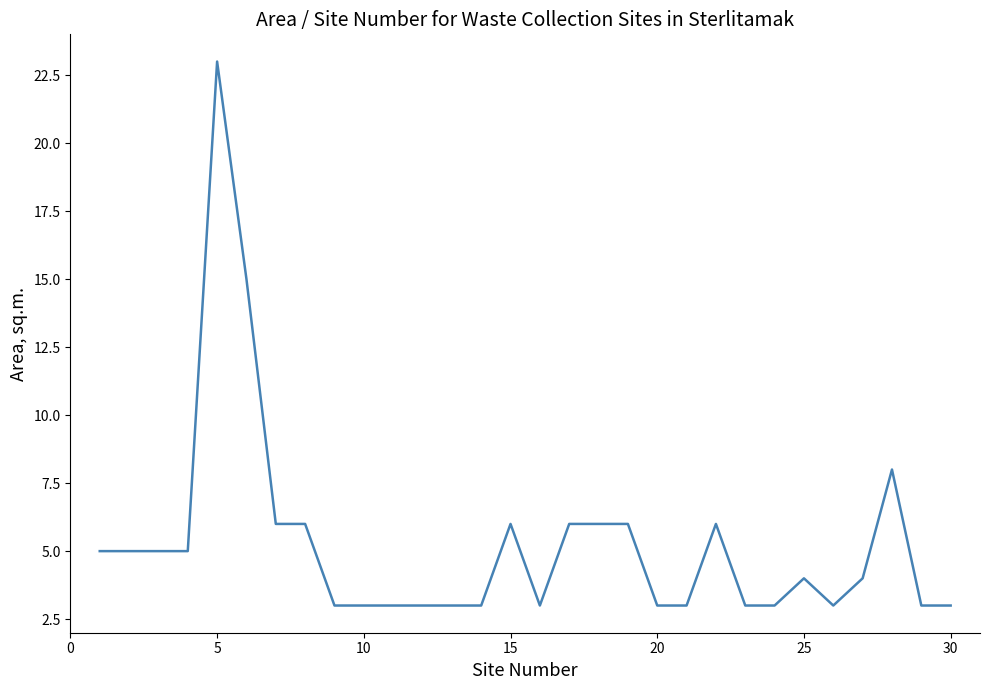

What is the difference between the maximum and minimum values?

20